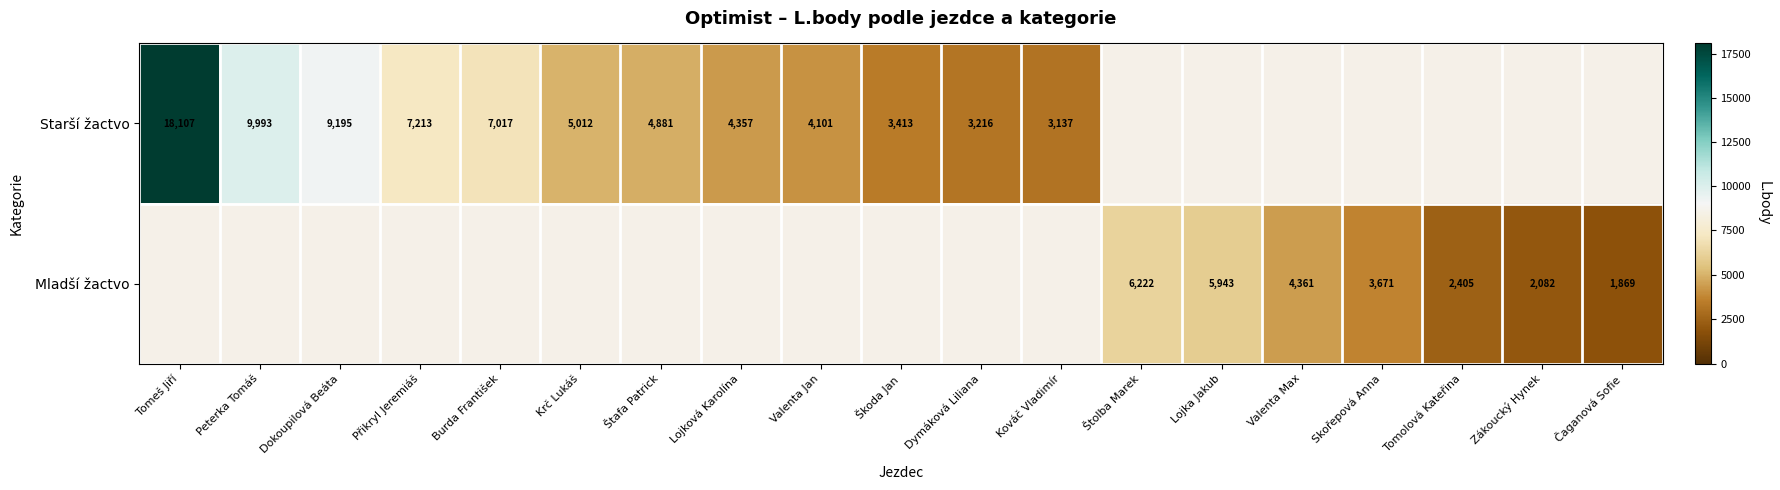

True or false: Mladší žactvo has a value of 6567 at Valenta Max.

False